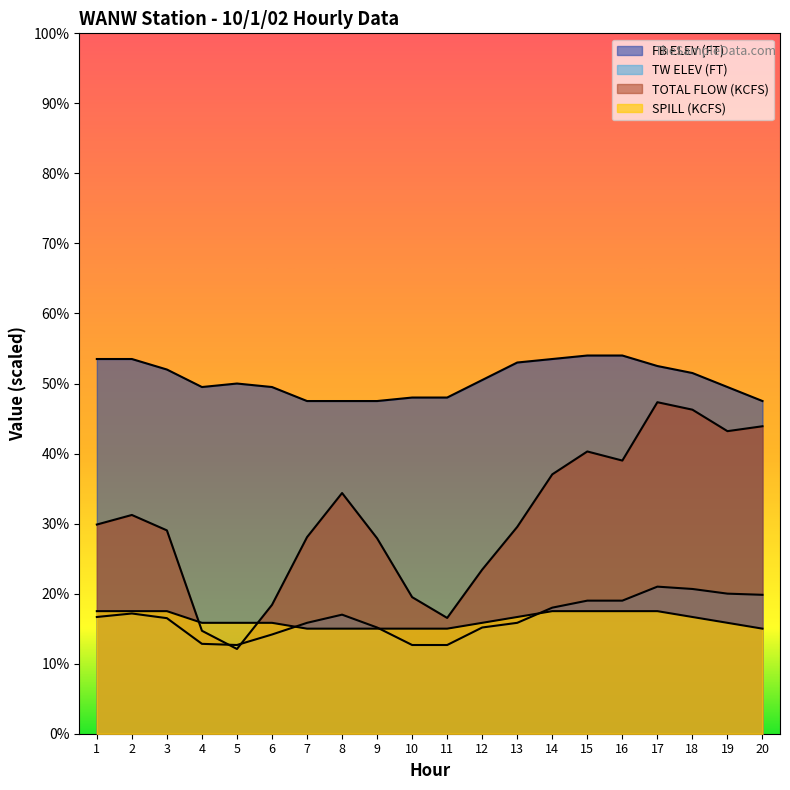

What is the difference between the TOTAL FLOW (KCFS) values at 4 and 1?

91.0